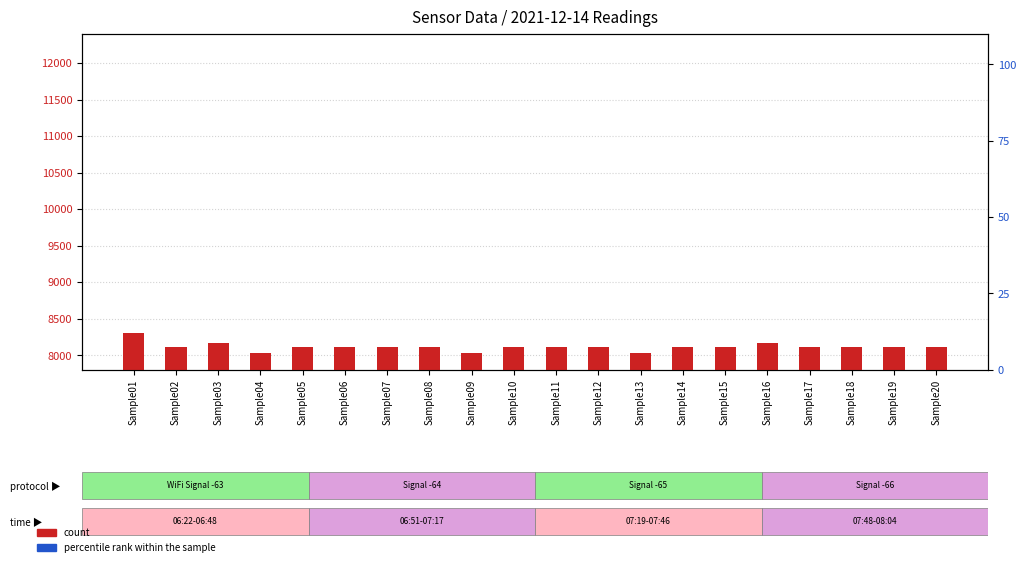

At which category is the sum across all series the highest?

Sample01